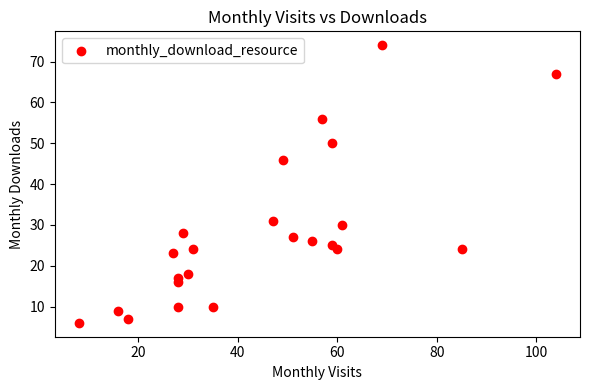

What Y value in the scatter plot is closest to 40?

46